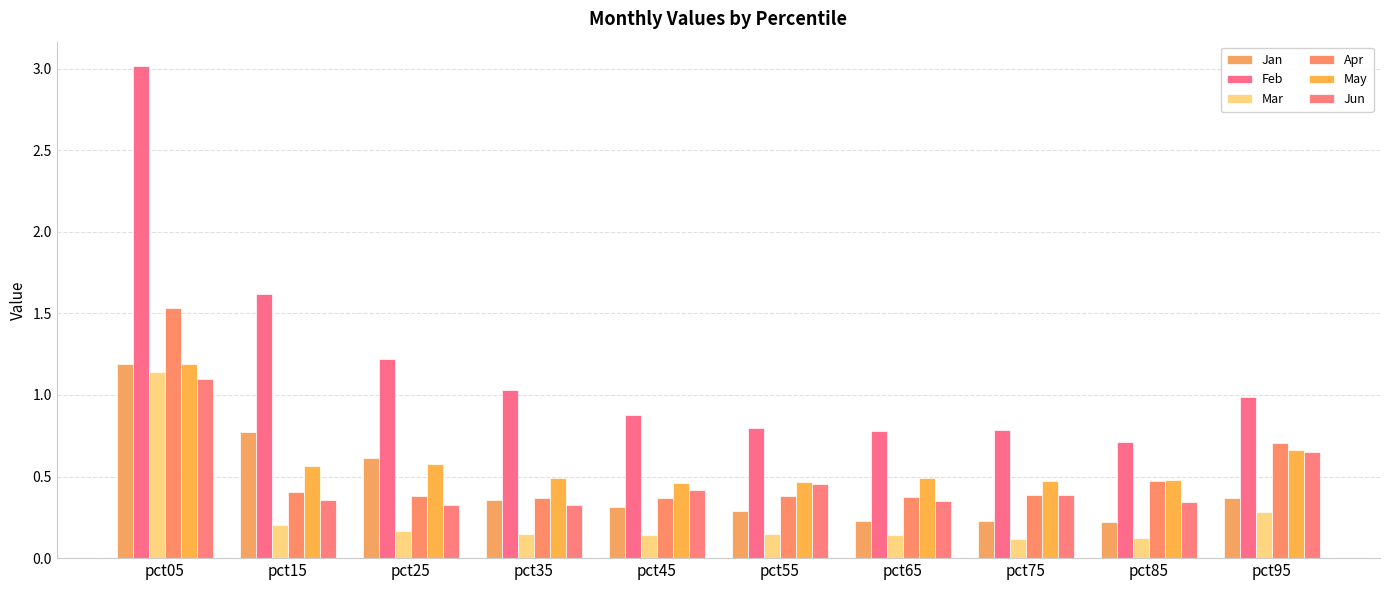

List the series in order of their peak value, highest first.

Feb, Apr, May, Jan, Mar, Jun